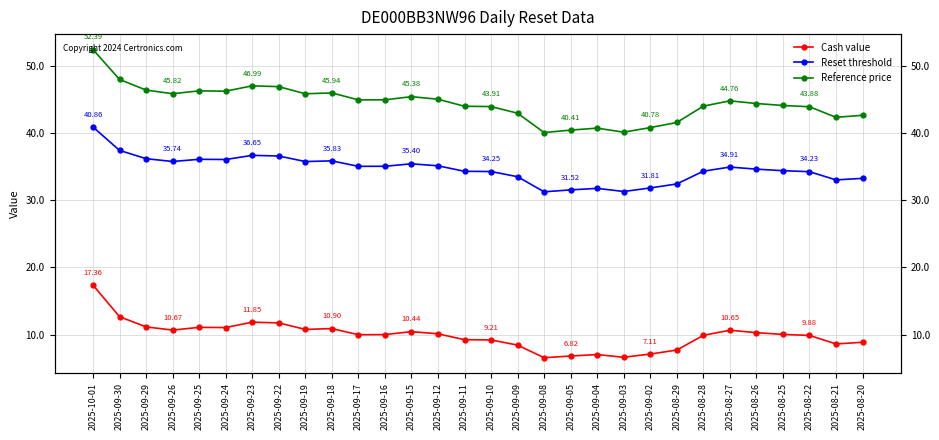

Between 2025-09-16 and 2025-09-17, which is larger?

2025-09-16